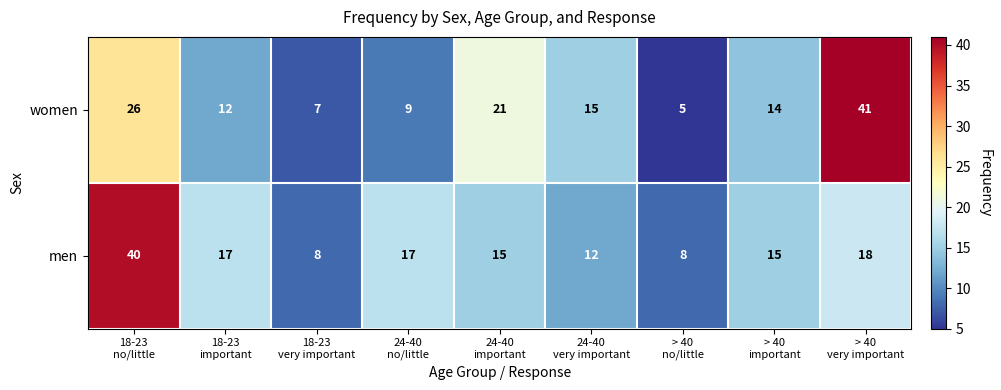

Rank the series at 24-40
no/little from lowest to highest value.

women, men